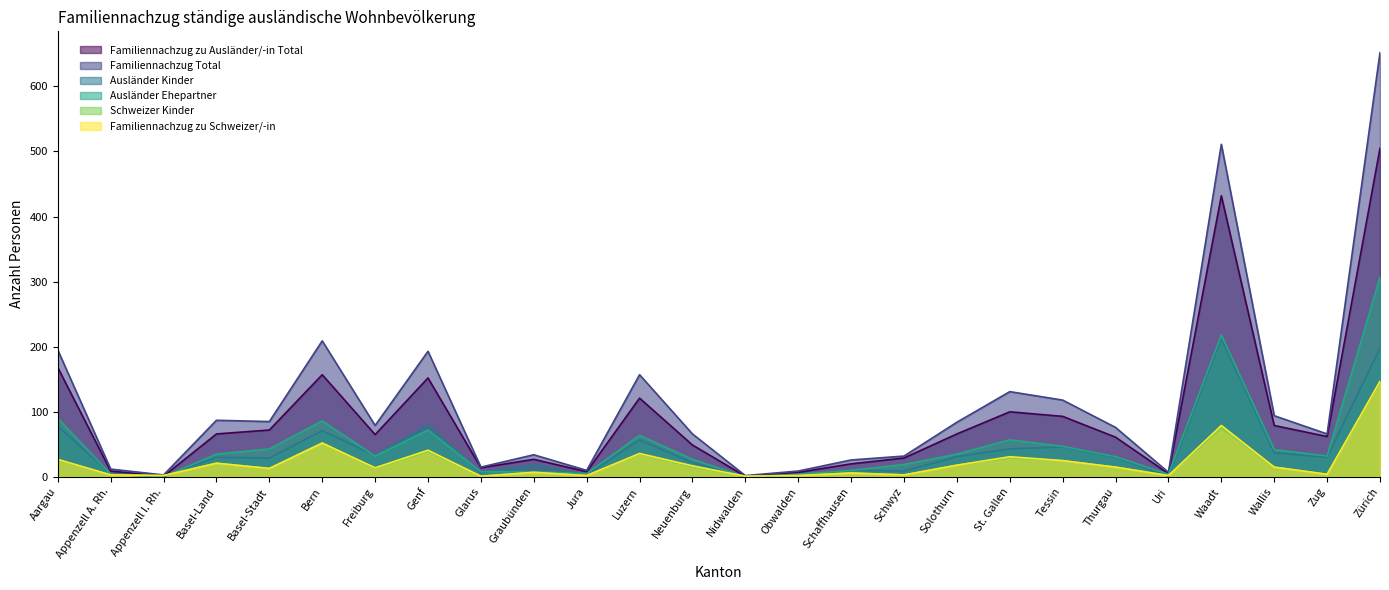

Which has a higher value, Luzern or Graubünden?

Luzern